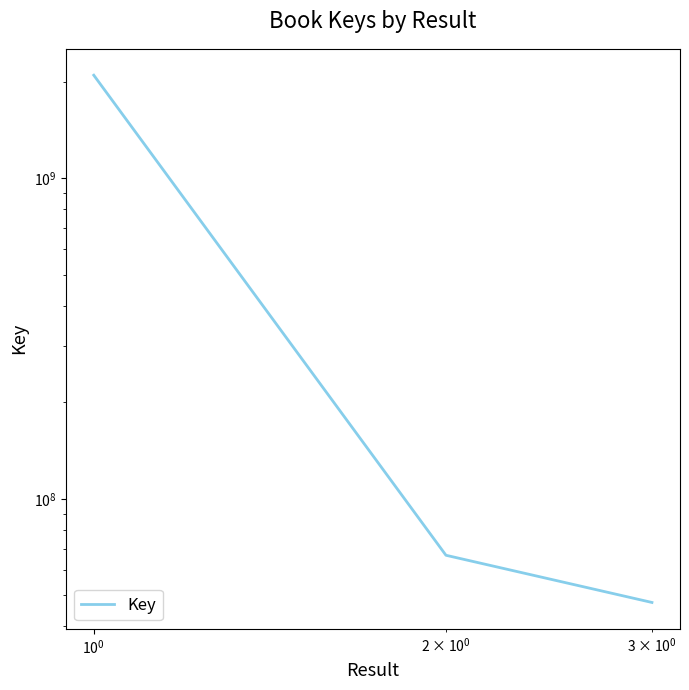

What is the average value?

736402637